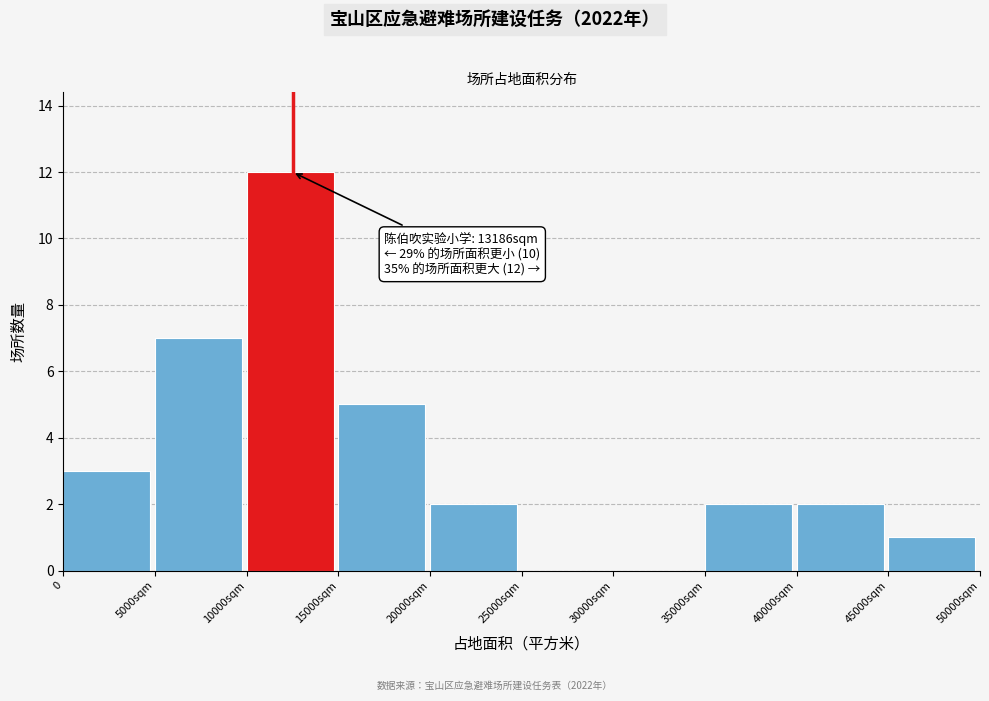

Reading left to right, what are all the values shown in this chart?

0=3	5000sqm=7	10000sqm=12	15000sqm=5	20000sqm=2	25000sqm=0	30000sqm=0	35000sqm=2	40000sqm=2	45000sqm=1